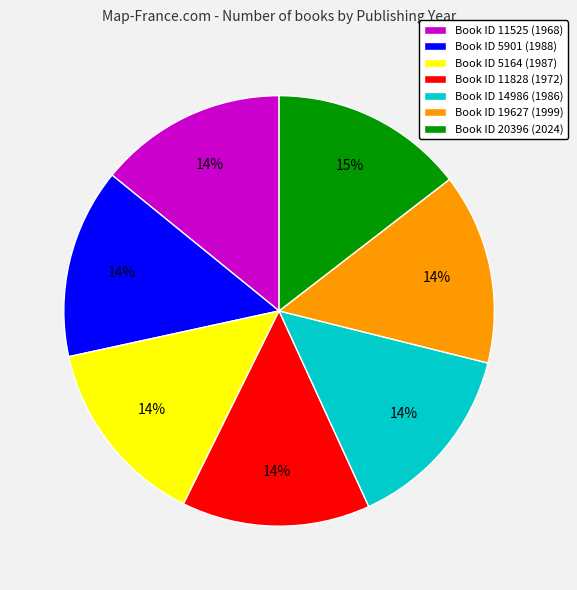

Do Book ID 11525 (1968) and Book ID 14986 (1986) together represent more than half of the pie?

No